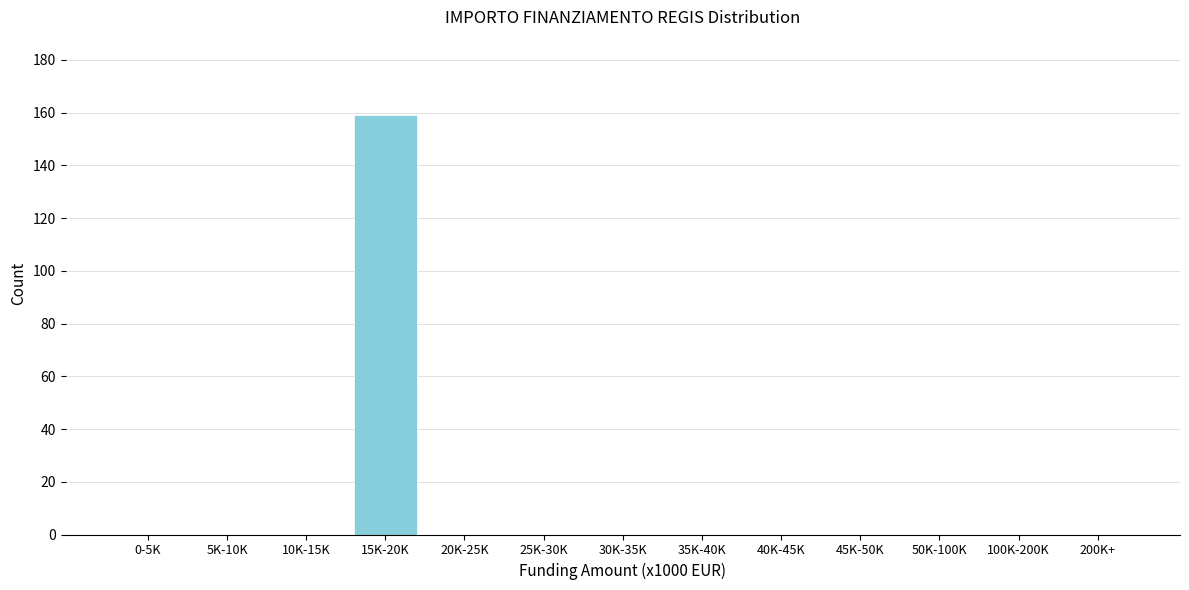

Reading left to right, transcribe all the data shown in this chart.

0-5K=0	5K-10K=0	10K-15K=0	15K-20K=159	20K-25K=0	25K-30K=0	30K-35K=0	35K-40K=0	40K-45K=0	45K-50K=0	50K-100K=0	100K-200K=0	200K+=0